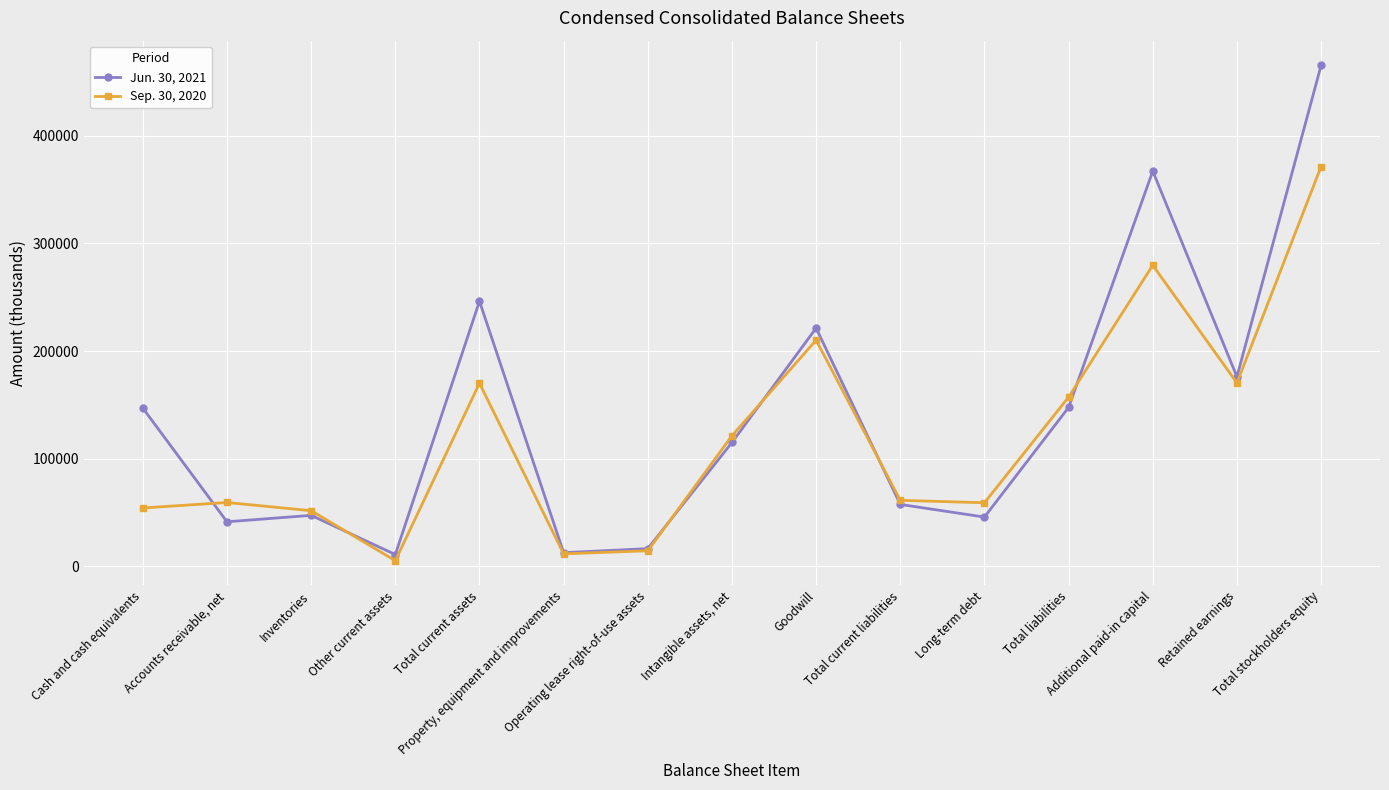

What value does the Jun. 30, 2021 series have at Inventories, to the nearest 100?

47300